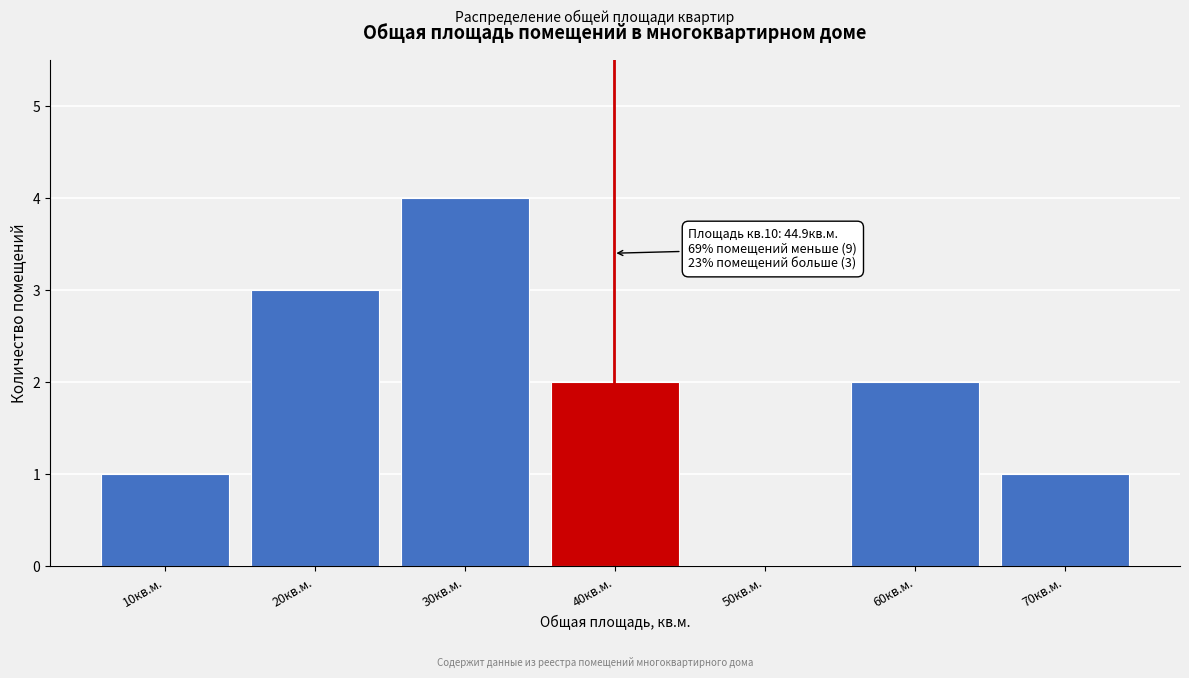

Reading right to left, what are all the values shown in this chart?

70кв.м.=1	60кв.м.=2	50кв.м.=0	40кв.м.=2	30кв.м.=4	20кв.м.=3	10кв.м.=1